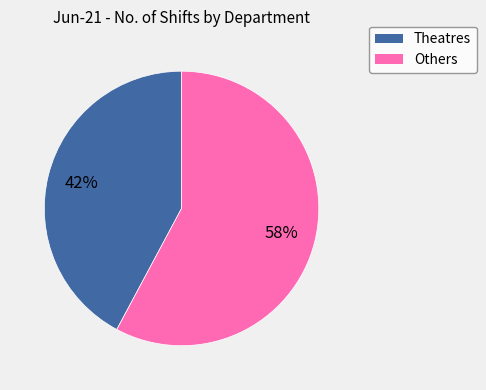

Count the number of slices in the pie.

2